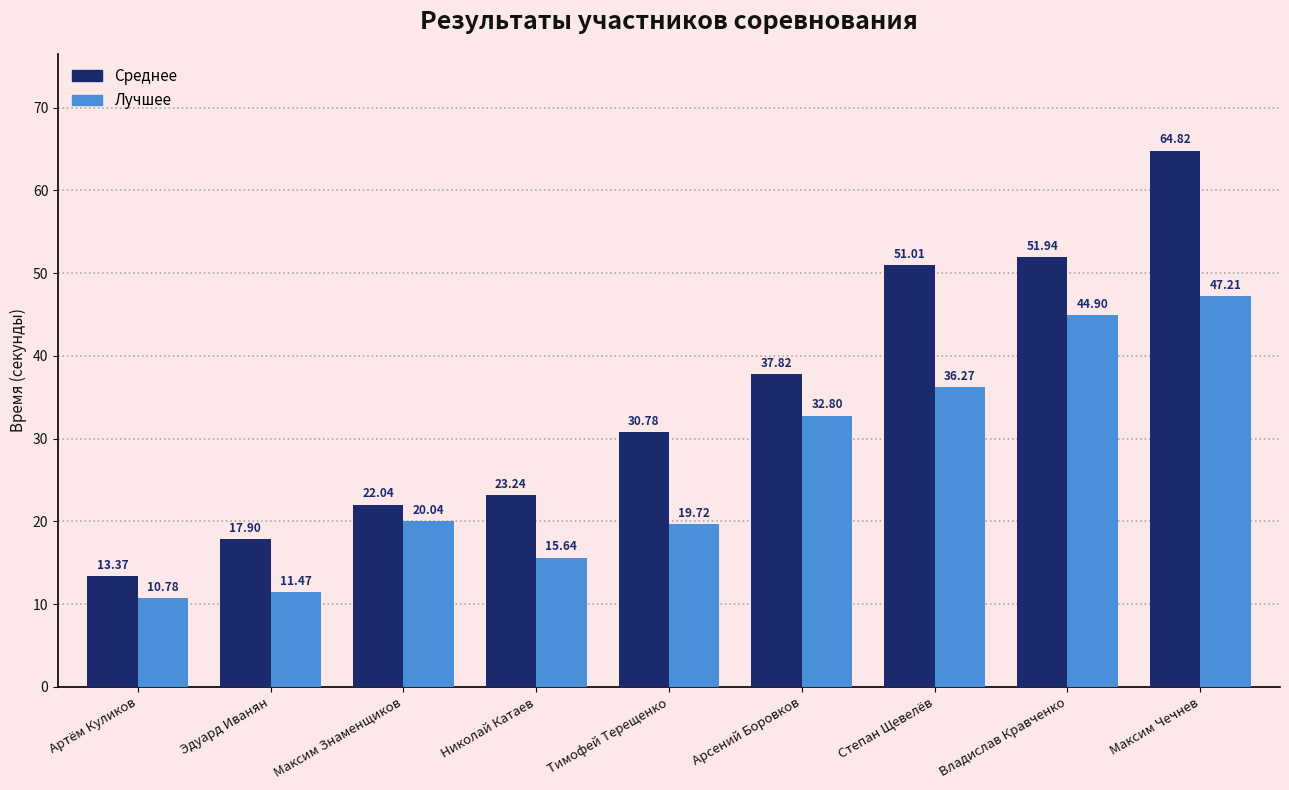

How many data points in Лучшее are less than 20?

4